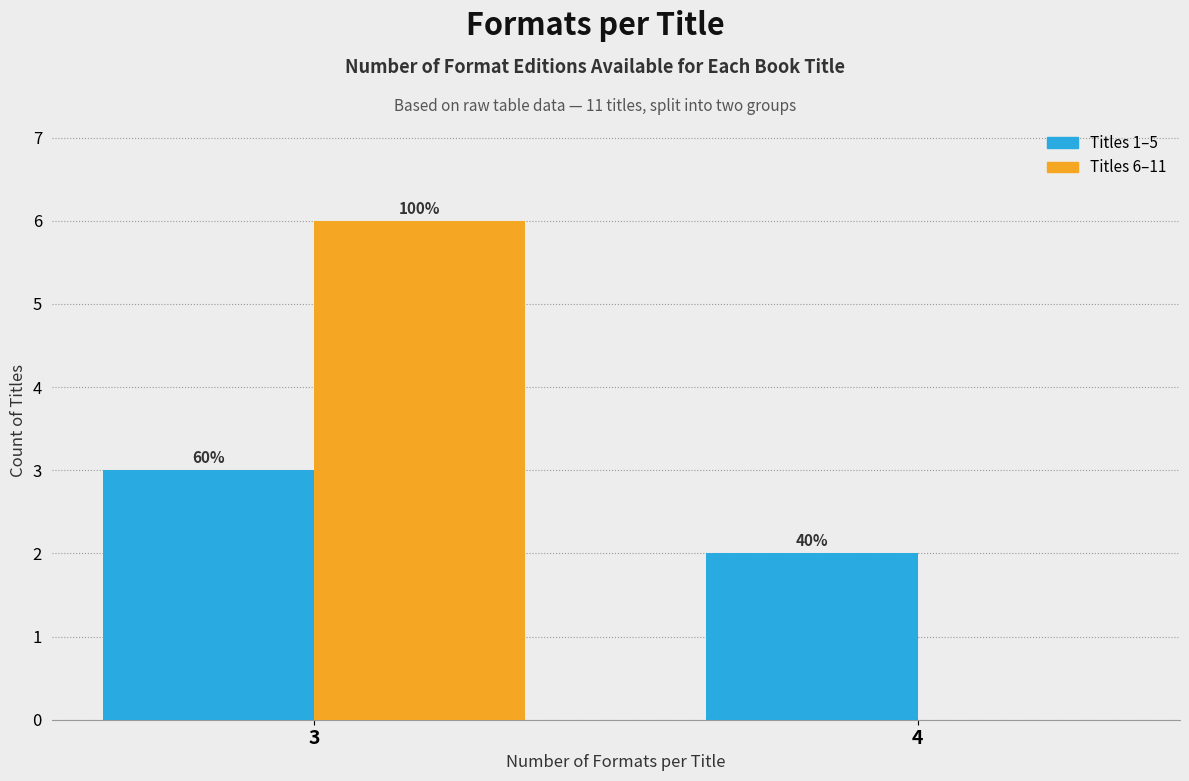

Does the chart contain stacked bars?

No